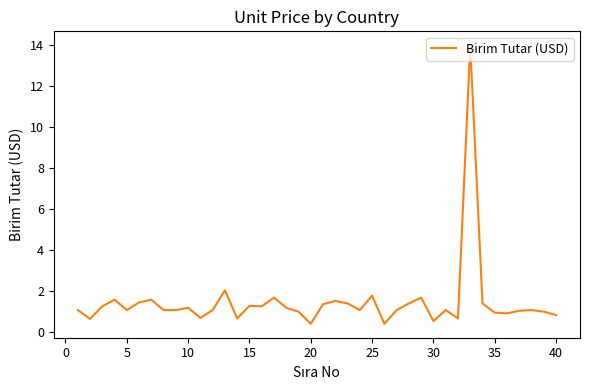

What is the maximum value shown in the chart?

14.0